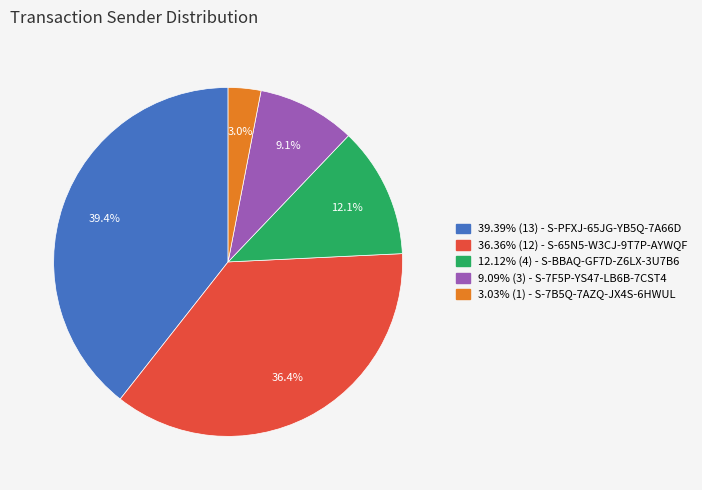

Count the number of slices in the pie.

5